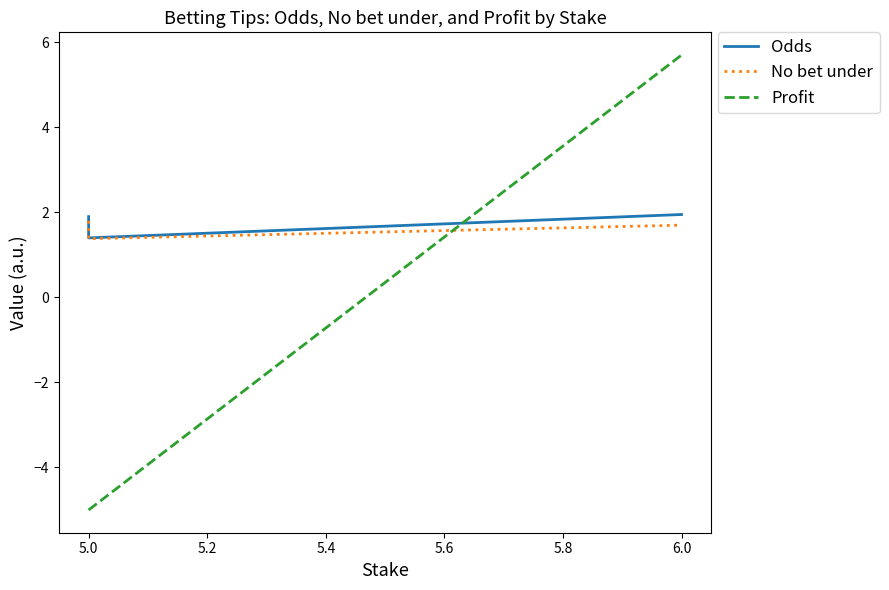

List the series in order of their peak value, lowest first.

No bet under, Odds, Profit